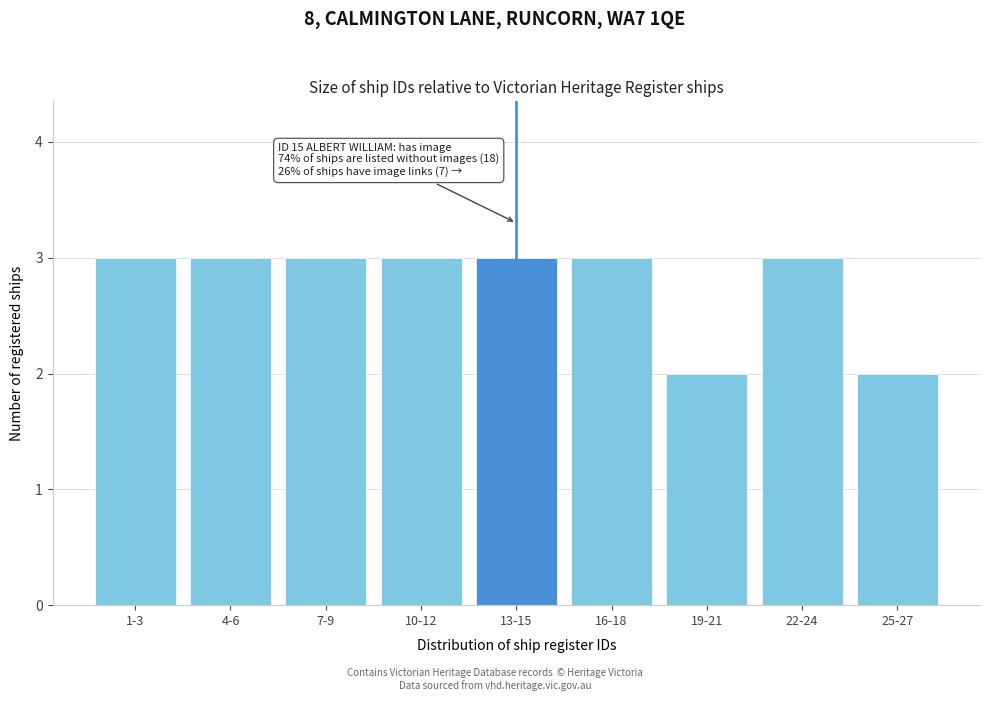

Reading right to left, extract all data points from this chart.

2	3	2	3	3	3	3	3	3